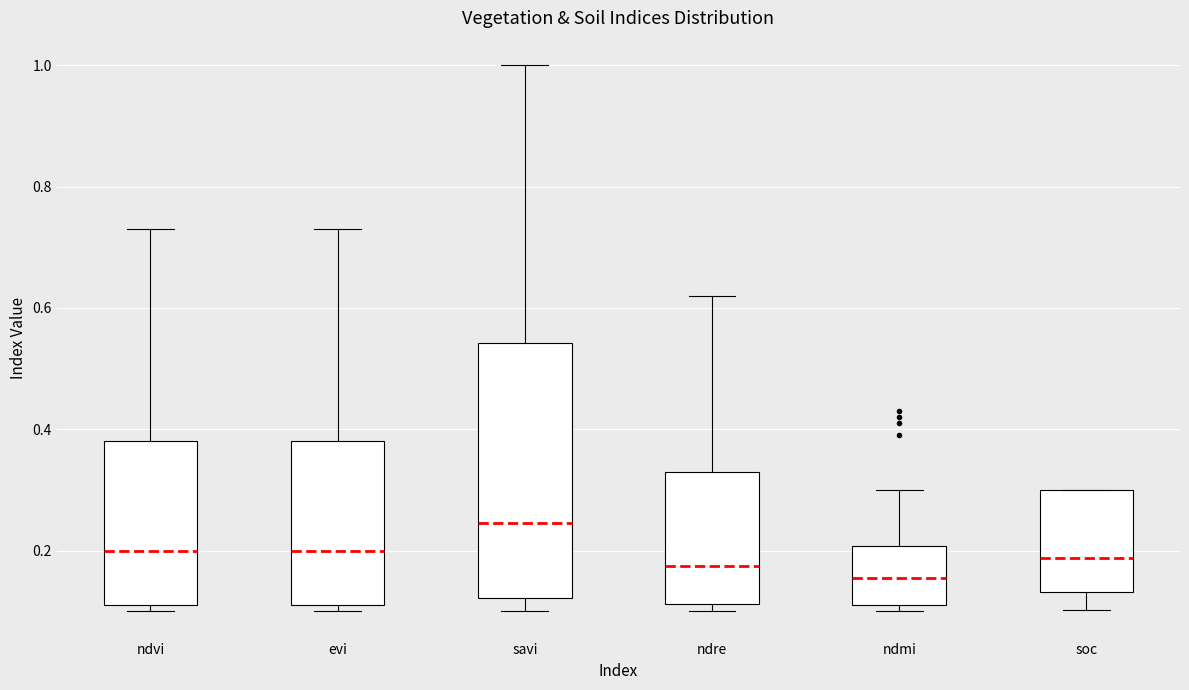

Which box's median line is the highest?

savi